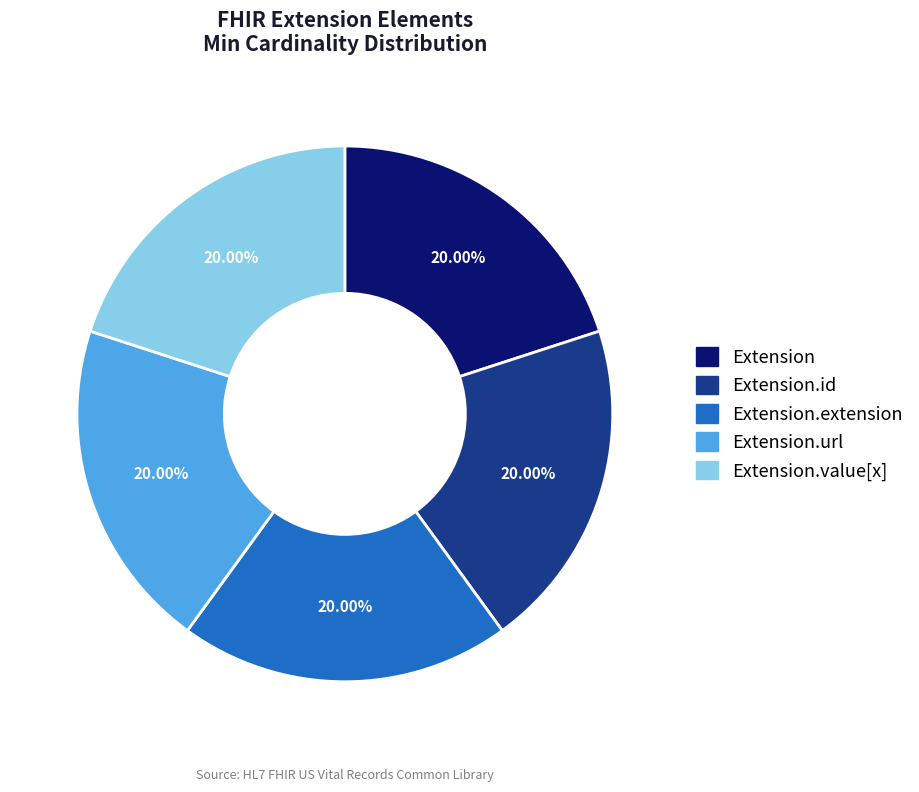

Does any single category account for the majority?

No